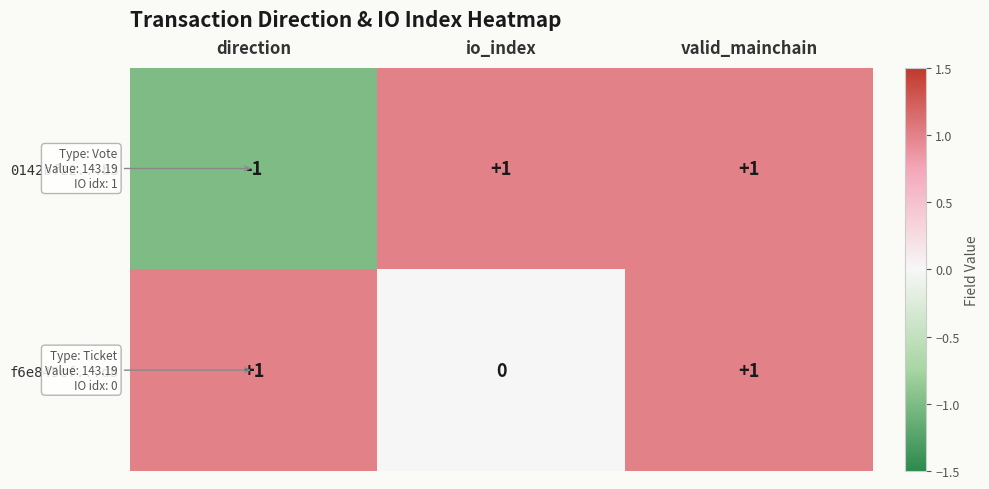

List the series in order of their overall mean, lowest first.

0142bf22...b3, f6e845cf...d8